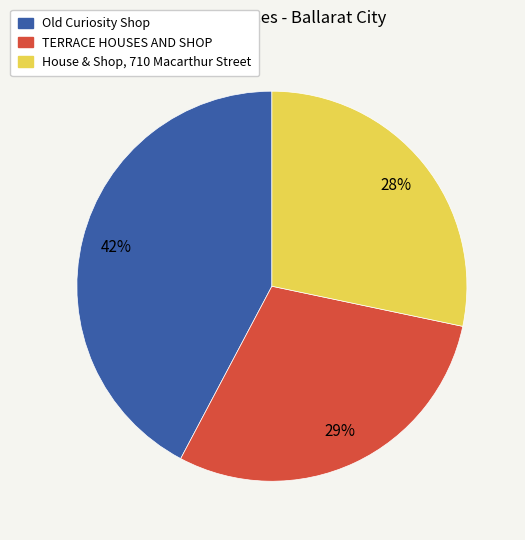

Is the sum of Old Curiosity Shop and House & Shop, 710 Macarthur Street greater than half?

Yes